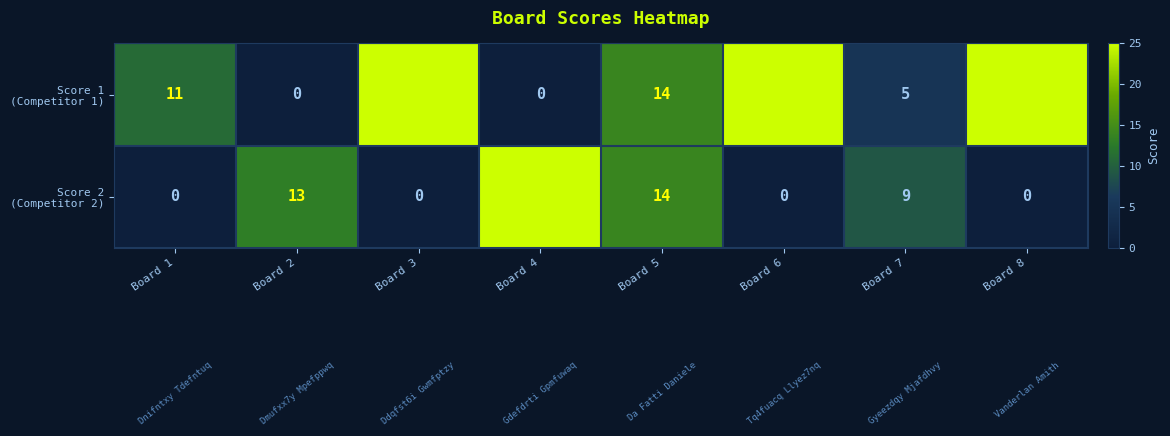

What is the spread (max minus min) of values at Board 2?

13